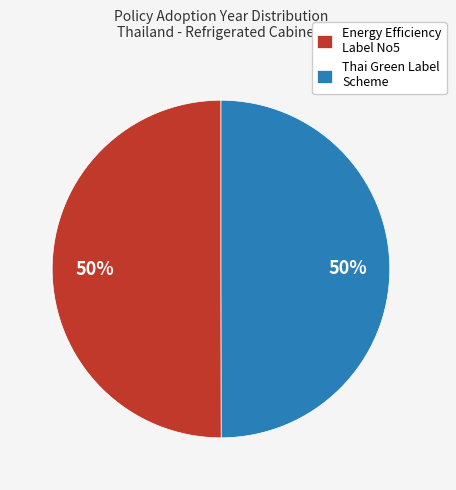

What is the ratio of the value at Energy Efficiency Label No5 to the value at Thai Green Label Scheme?

1.0